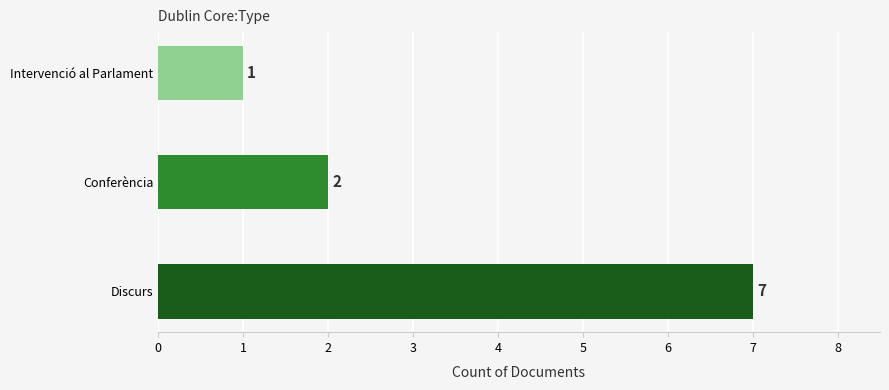

Which label corresponds to the smallest value in the chart?

Intervenció al Parlament